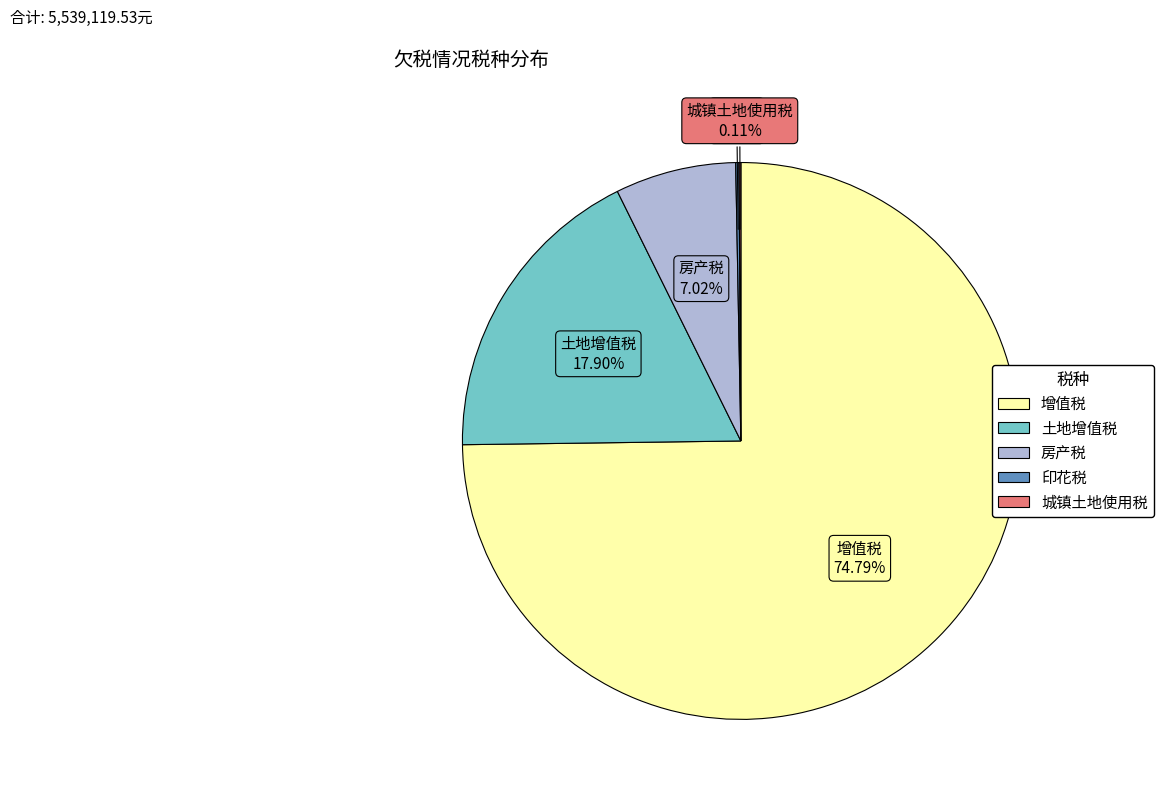

Is there a majority slice in this chart?

Yes